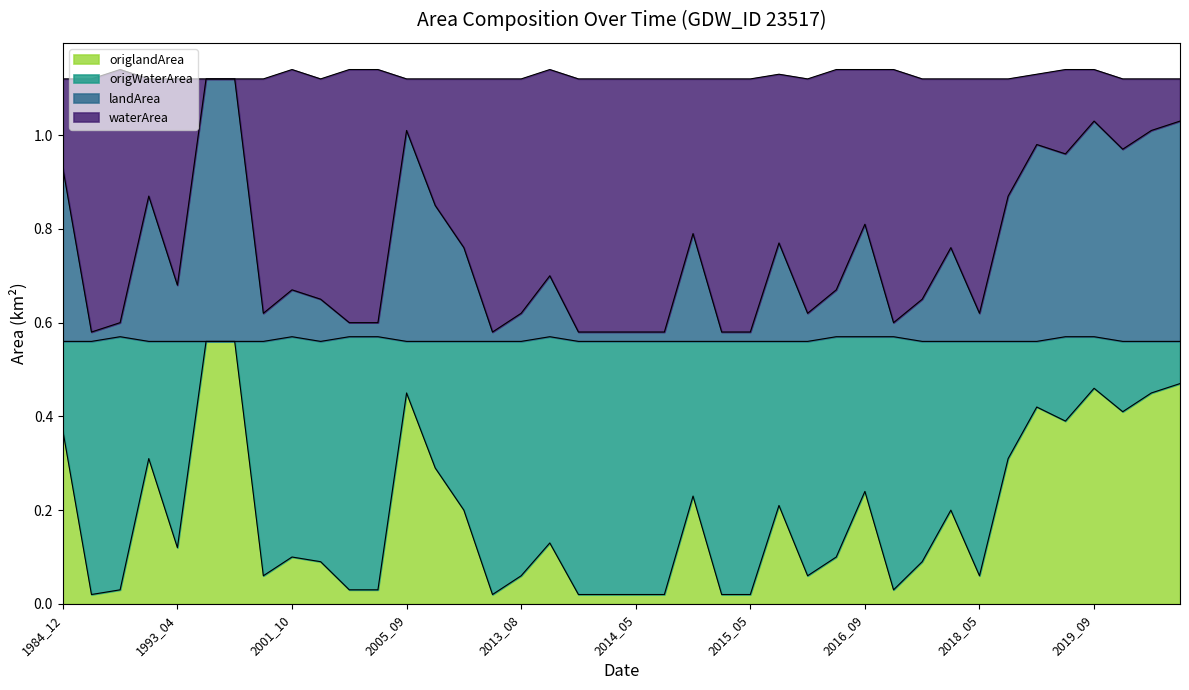

Which category has the highest value in the origlandArea series?

1994_10